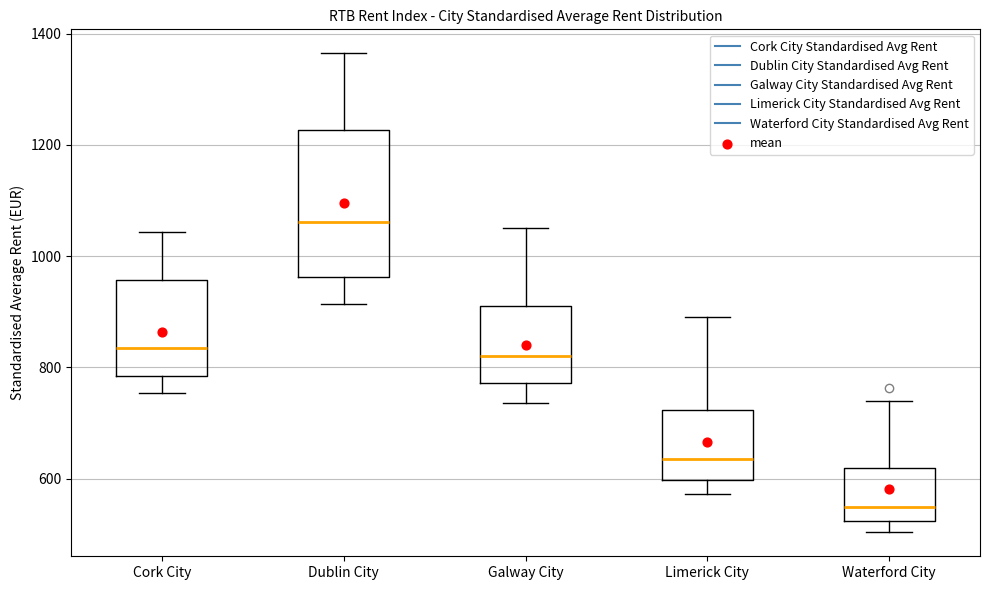

Which box has the lowest median line?

Waterford City